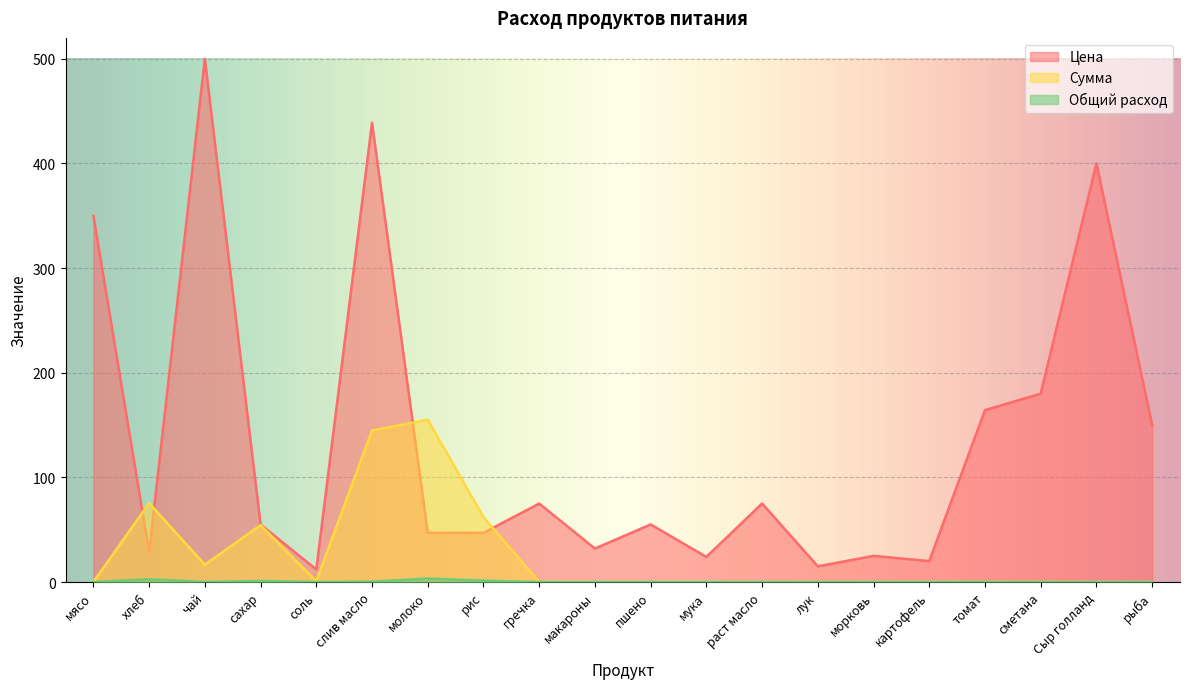

At which category does the chart reach its peak across all series?

чай